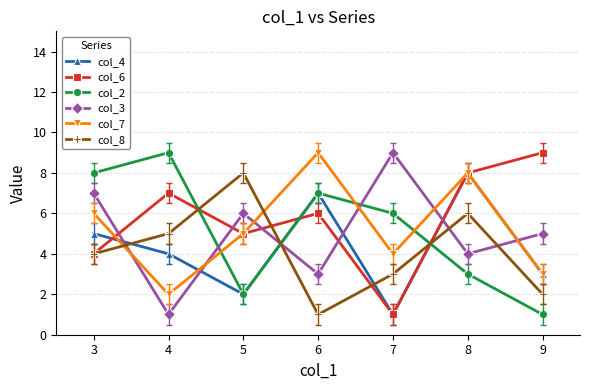

Is it true that col_3 equals 1 at 8?

False